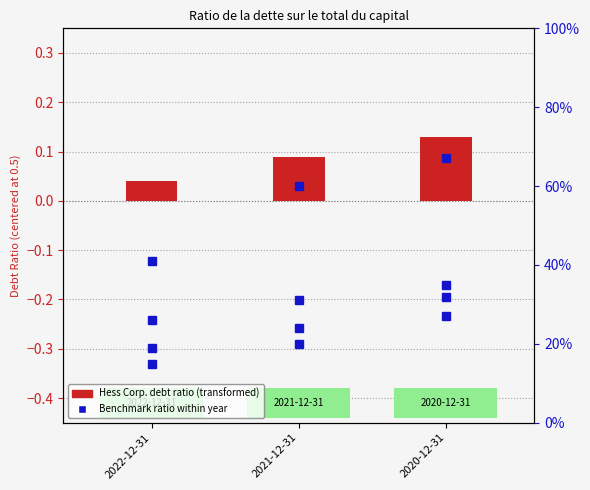

Which series has the largest range (max minus min)?

Occidental Petroleum Corp.